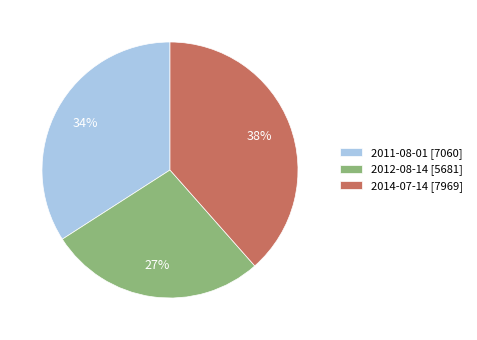

Do 2012-08-14 [5681] and 2011-08-01 [7060] together represent more than half of the pie?

Yes